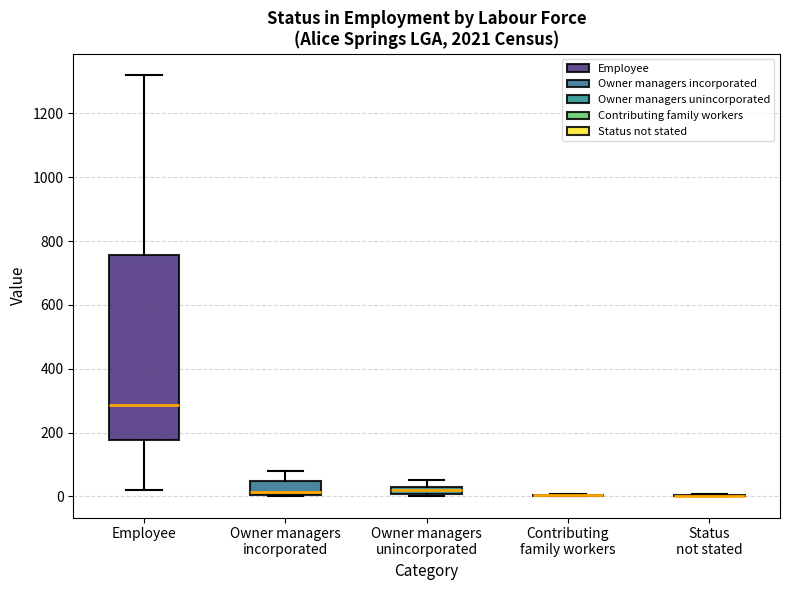

Which box is the tallest, from its lower edge to its upper edge?

Employee